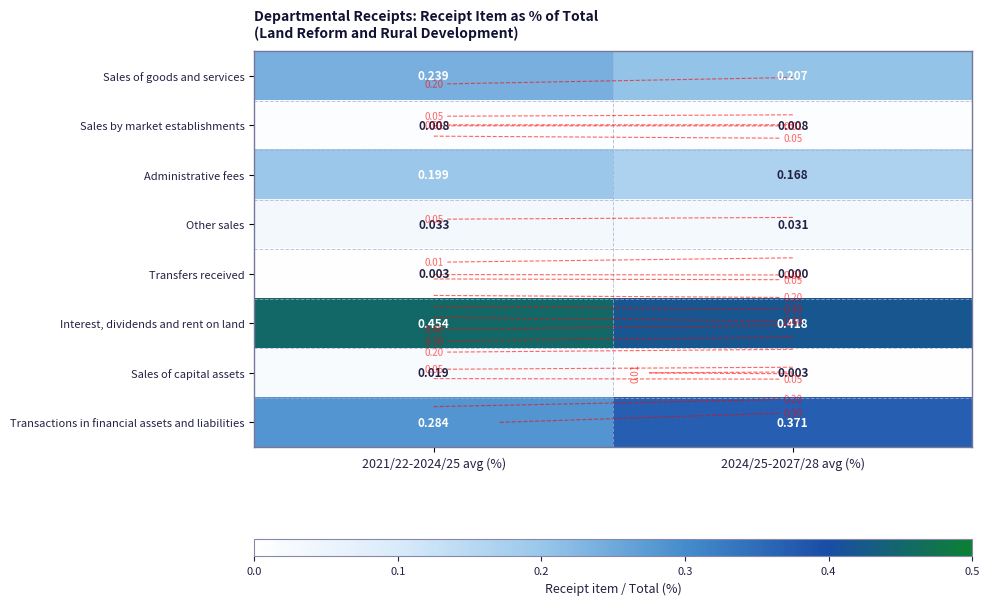

Which series has the largest total across all categories?

Interest, dividends and rent on land